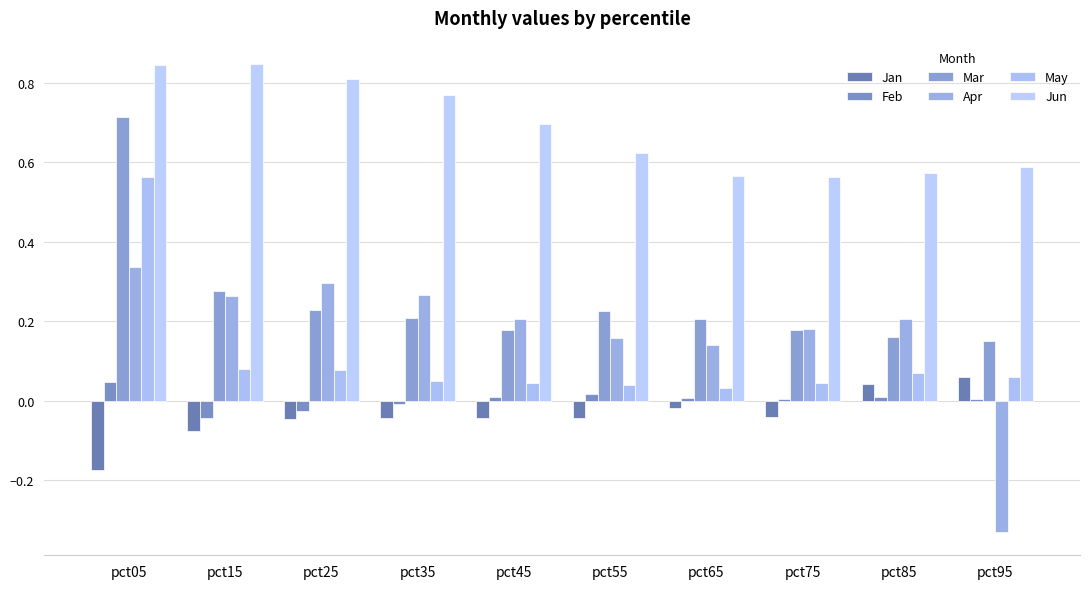

Reading left to right, extract all data points from this chart.

Jan: pct05=-0.2	pct15=-0.1	pct25=-0.0	pct35=-0.0	pct45=-0.0	pct55=-0.0	pct65=-0.0	pct75=-0.0	pct85=0.0	pct95=0.1
Feb: pct05=0.0	pct15=-0.0	pct25=-0.0	pct35=-0.0	pct45=0.0	pct55=0.0	pct65=0.0	pct75=0.0	pct85=0.0	pct95=0.0
Mar: pct05=0.7	pct15=0.3	pct25=0.2	pct35=0.2	pct45=0.2	pct55=0.2	pct65=0.2	pct75=0.2	pct85=0.2	pct95=0.2
Apr: pct05=0.3	pct15=0.3	pct25=0.3	pct35=0.3	pct45=0.2	pct55=0.2	pct65=0.1	pct75=0.2	pct85=0.2	pct95=-0.3
May: pct05=0.6	pct15=0.1	pct25=0.1	pct35=0.1	pct45=0.0	pct55=0.0	pct65=0.0	pct75=0.0	pct85=0.1	pct95=0.1
Jun: pct05=0.8	pct15=0.8	pct25=0.8	pct35=0.8	pct45=0.7	pct55=0.6	pct65=0.6	pct75=0.6	pct85=0.6	pct95=0.6